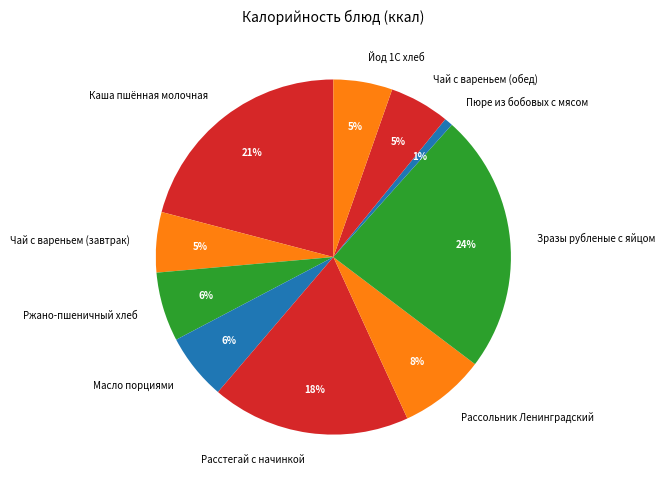

Which category has the biggest portion of the pie?

Зразы рубленые с яйцом